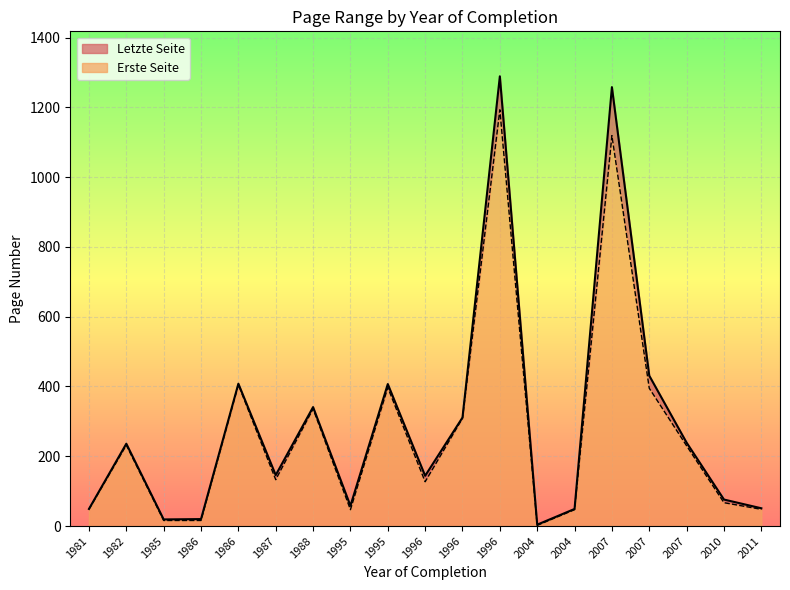

Which series has the widest spread of values?

Letzte Seite